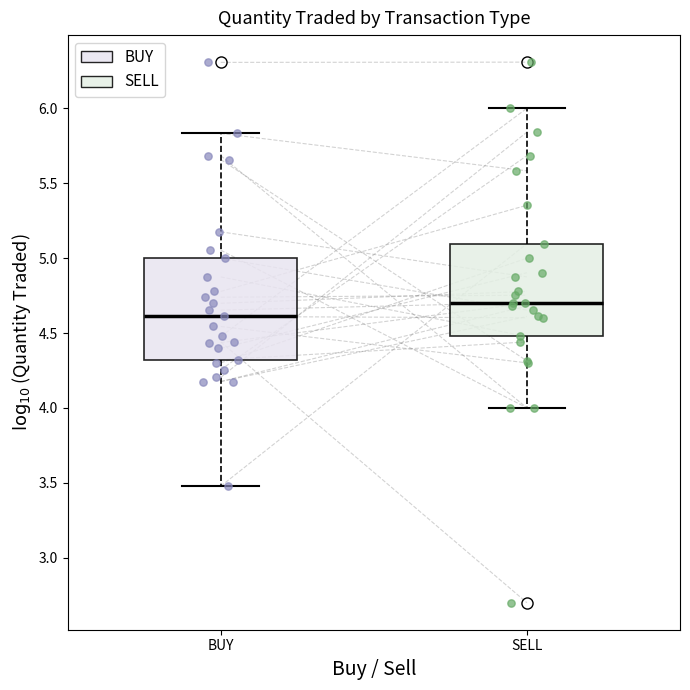

Reading left to right, read every box against the y-axis: the position of its median line, the range the box covers, and the ends of its whiskers. The values are not printed on the chart, so give them approximately, as read against the axis.

BUY: median 4.60, box 4.30 to 5.00, whiskers 3.50 to 5.85
SELL: median 4.70, box 4.50 to 5.10, whiskers 4.00 to 6.00